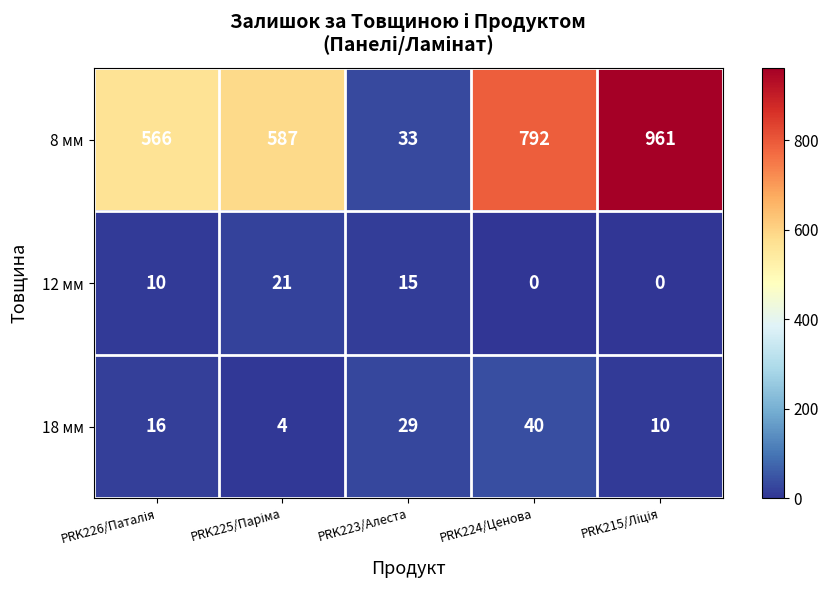

At how many categories does at least one series exceed 497?

4